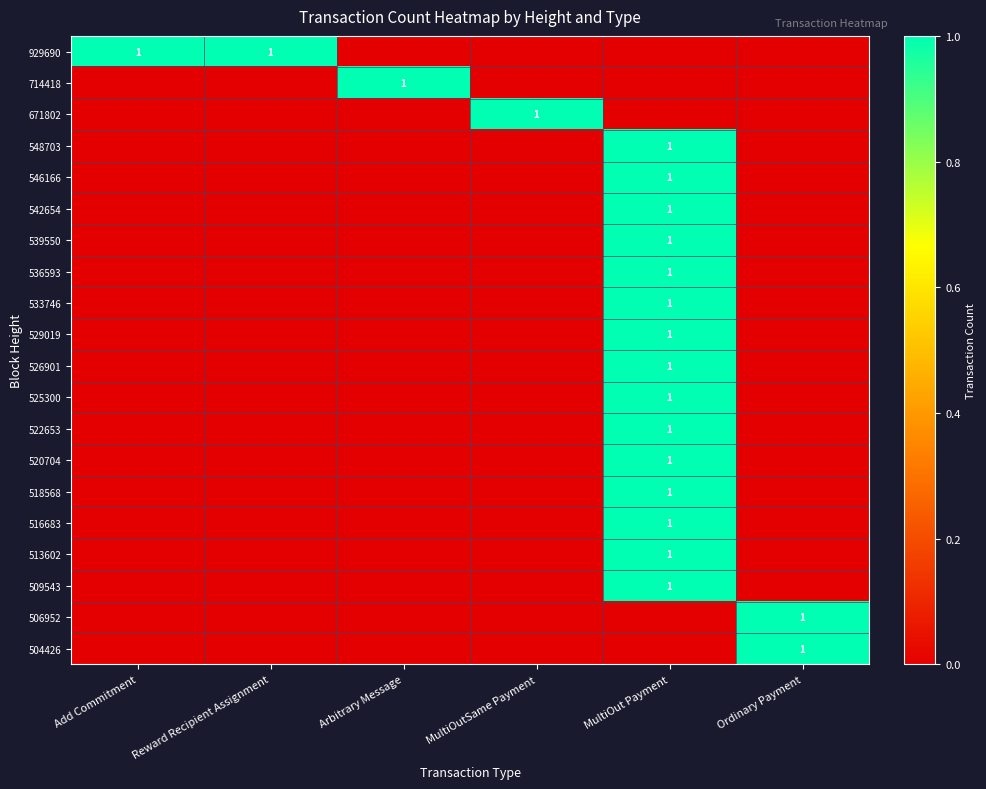

Rank the series at Reward Recipient Assignment from highest to lowest value.

929690, 714418, 671802, 548703, 546166, 542654, 539550, 536593, 533746, 529019, 526901, 525300, 522653, 520704, 518568, 516683, 513602, 509543, 506952, 504426